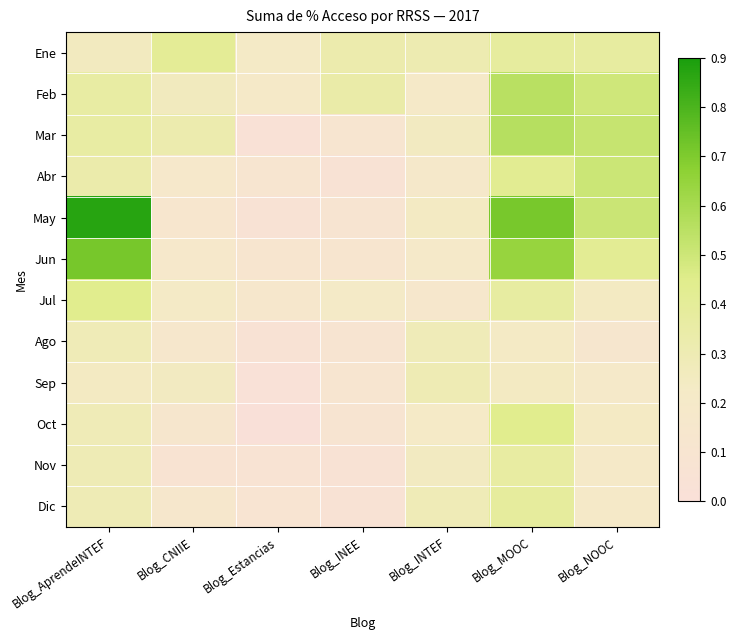

Count the number of categories in the chart.

7